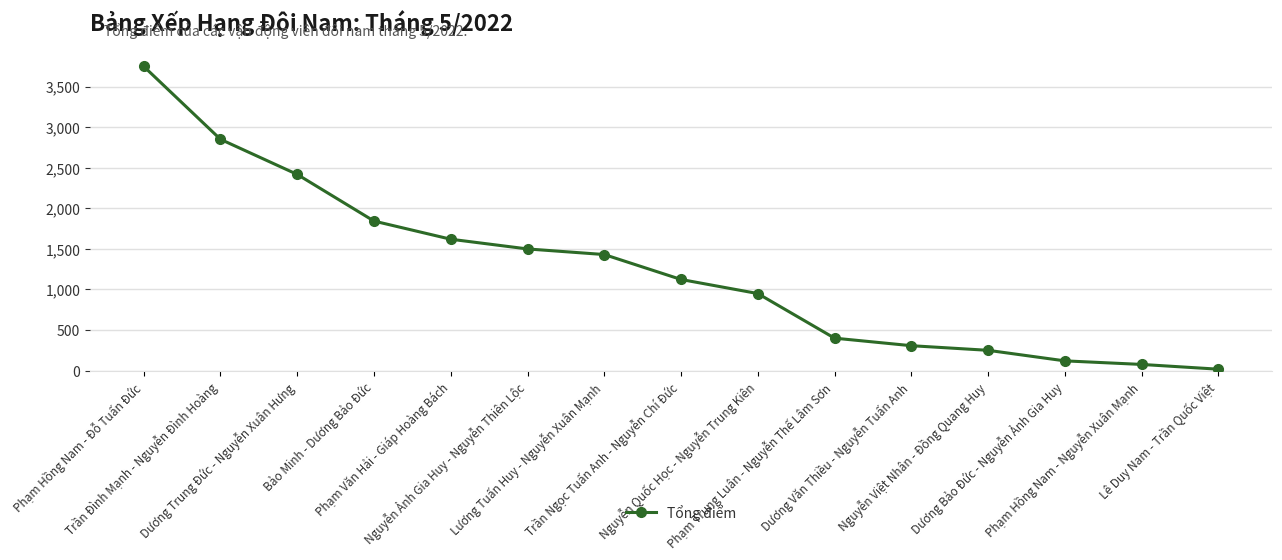

What is the value of the 9th point from the left?

950.0